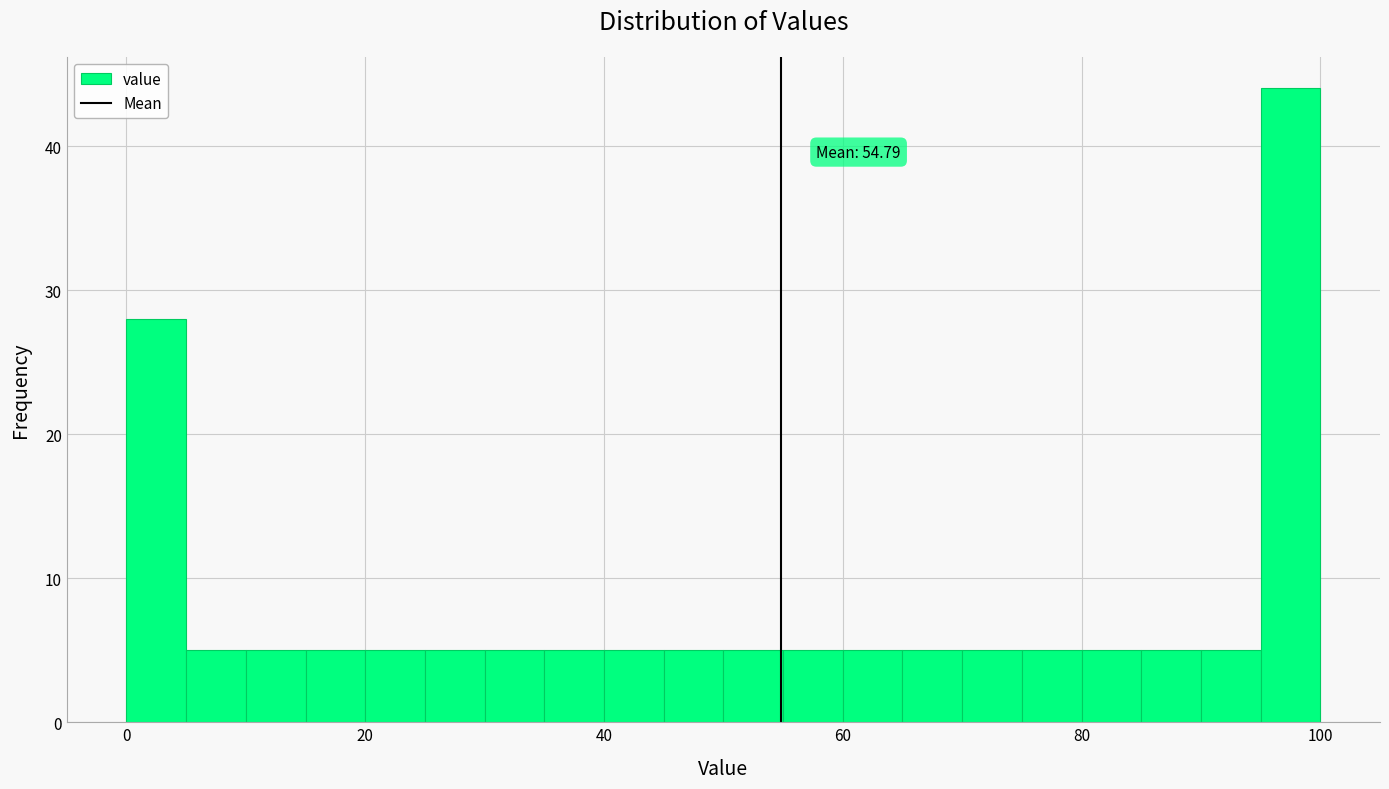

Read against the x-axis, roughly where is the centre of the tallest bar?

98